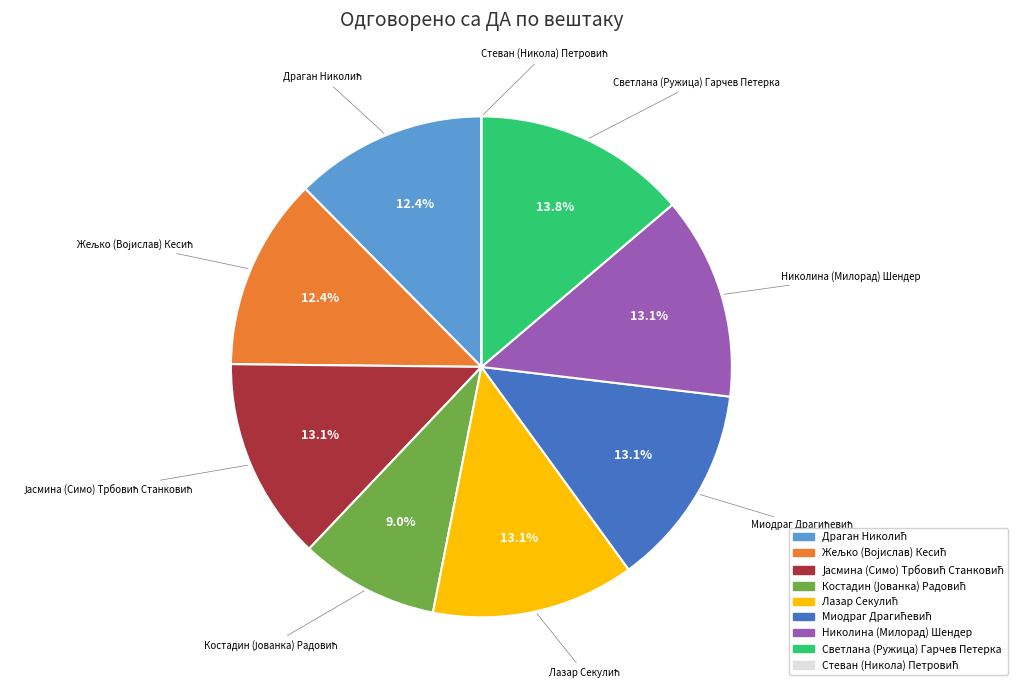

Does any single category account for the majority?

No